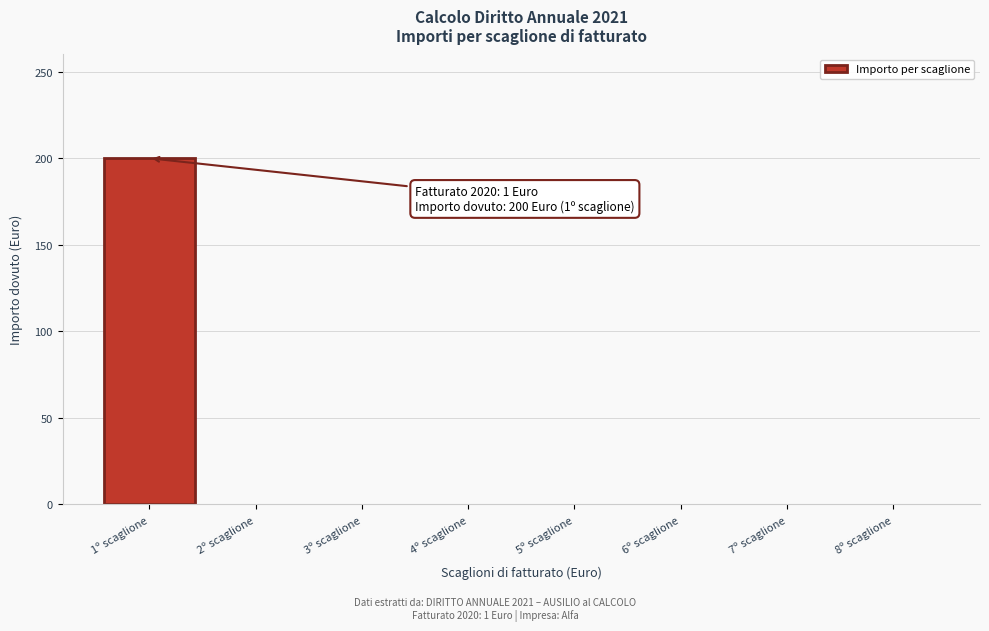

Which has a higher value, 1º scaglione or 5º scaglione?

1º scaglione